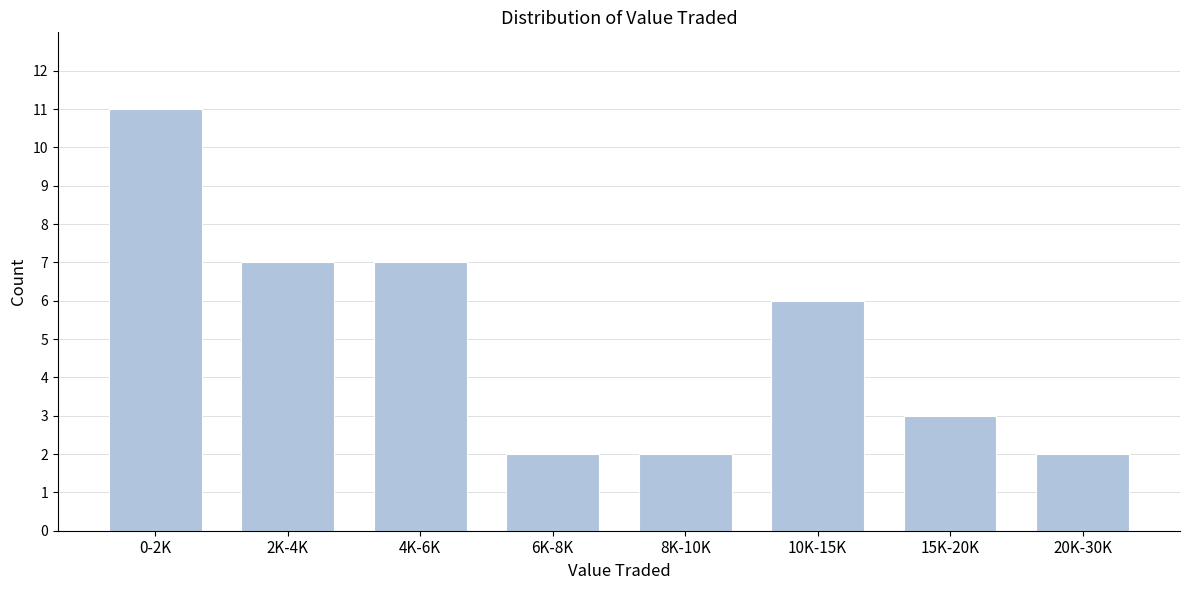

Reading left to right, list all the values displayed in this chart.

0-2K=11	2K-4K=7	4K-6K=7	6K-8K=2	8K-10K=2	10K-15K=6	15K-20K=3	20K-30K=2